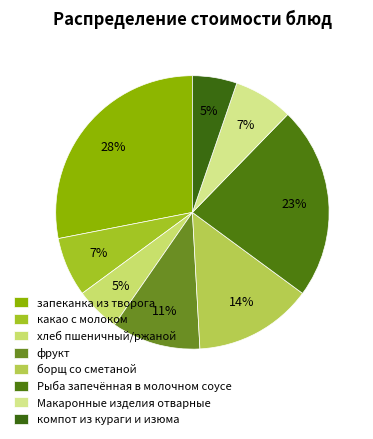

To the nearest percent, what percentage of the pie is какао с молоком?

7%